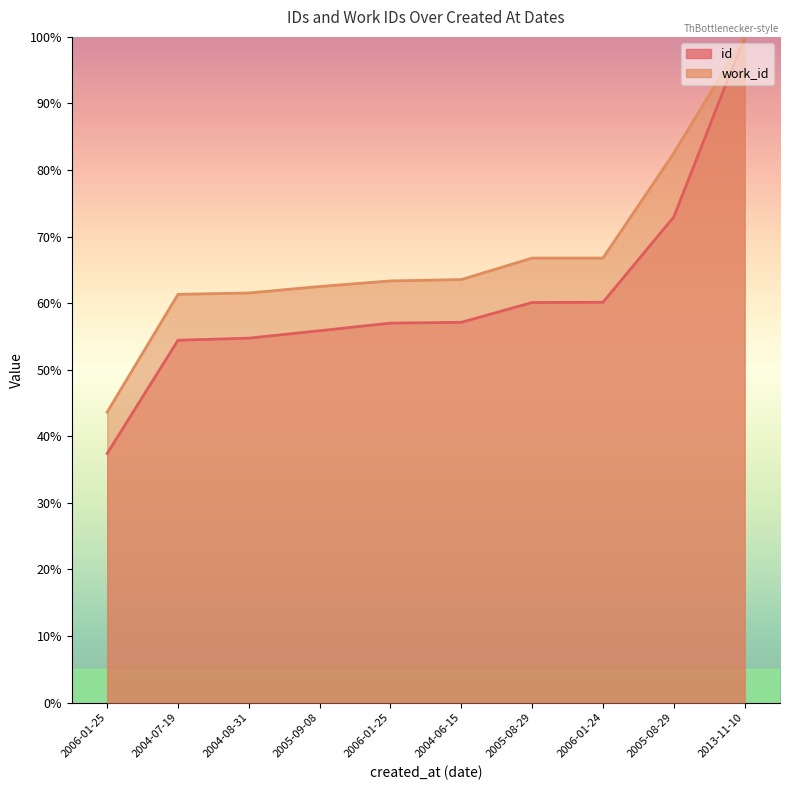

How many series are shown in this chart?

2